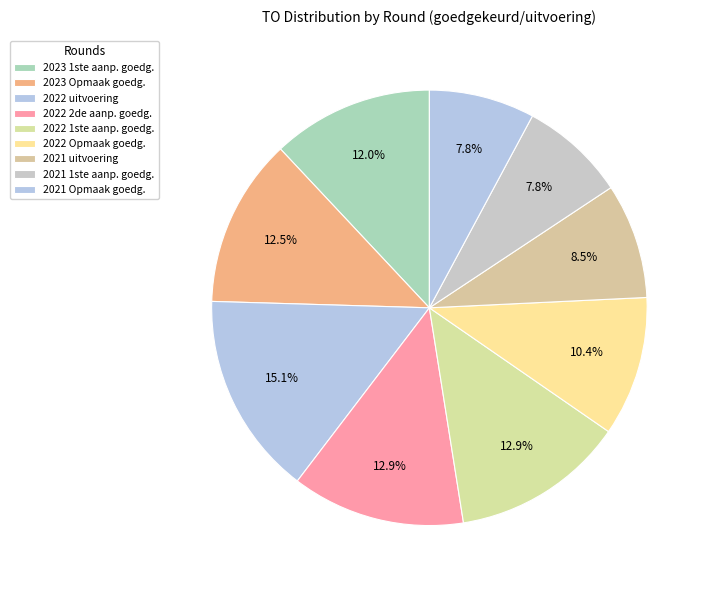

How many segments does this pie chart have?

9